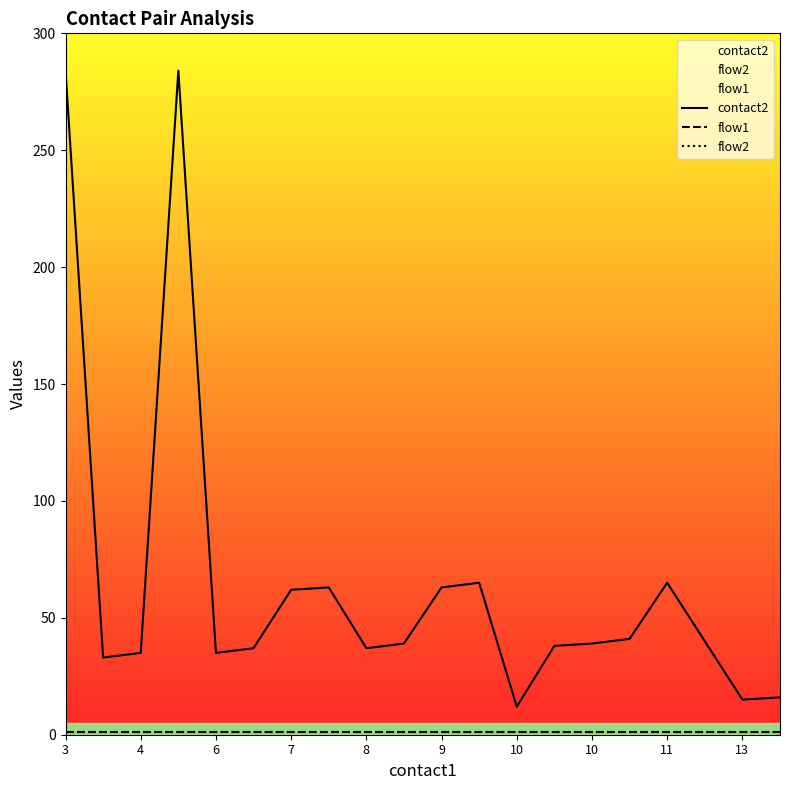

At which label does flow2 reach its peak?

3